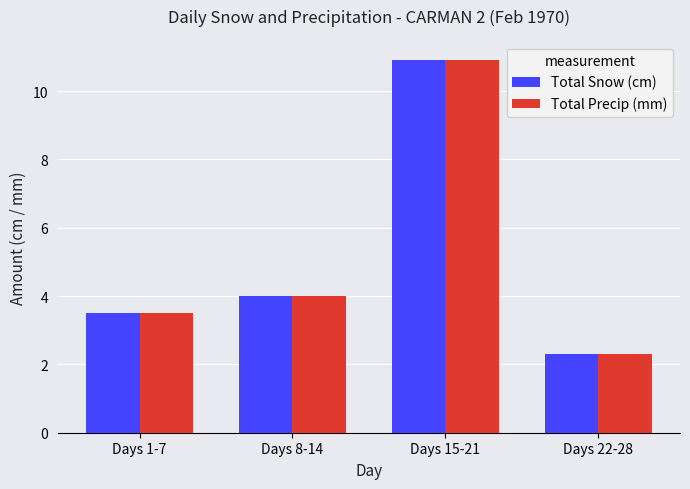

What is the total value across all series at Days 15-21?

21.8